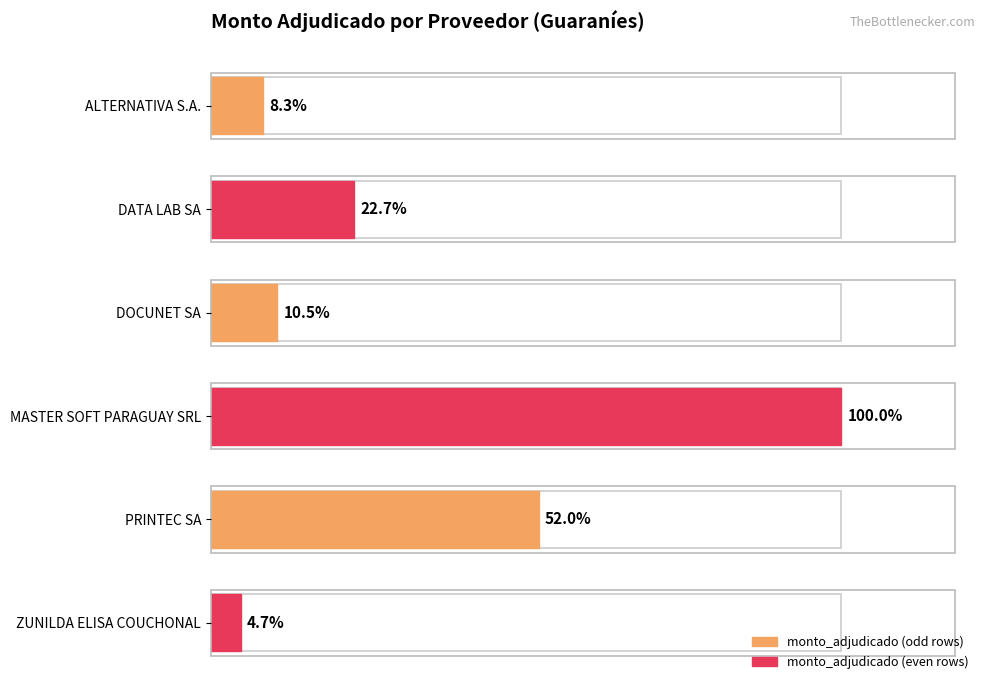

Rank the categories by value from lowest to highest.

ZUNILDA ELISA COUCHONAL, ALTERNATIVA S.A., DOCUNET SA, DATA LAB SA, PRINTEC SA, MASTER SOFT PARAGUAY SRL